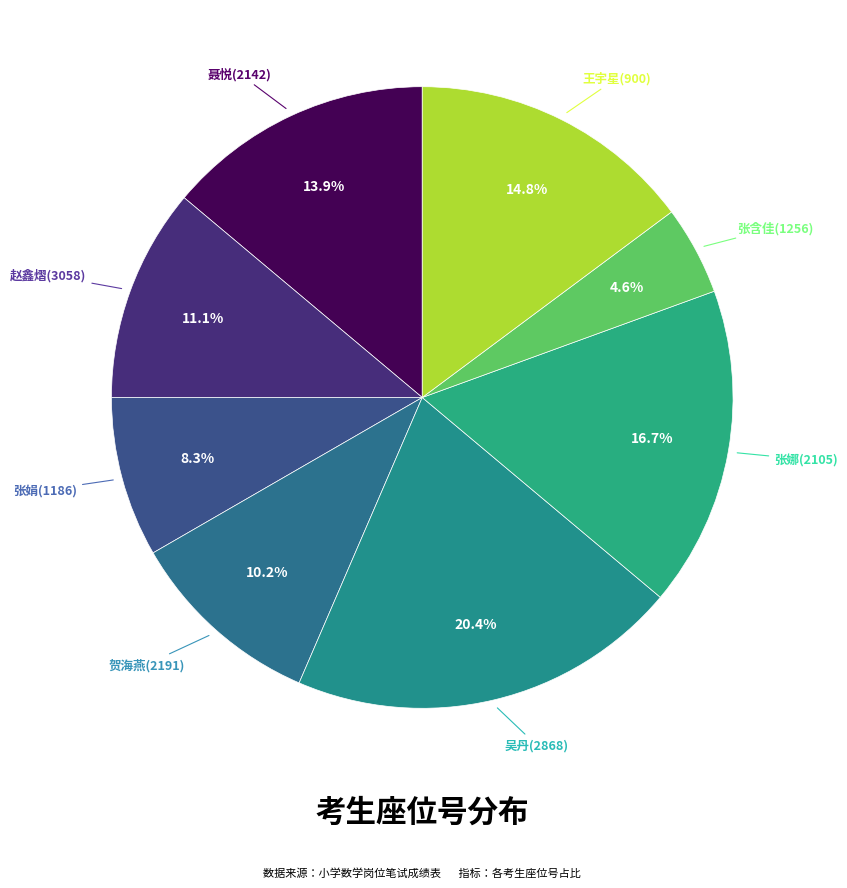

Is there any slice that represents more than half of the pie?

No